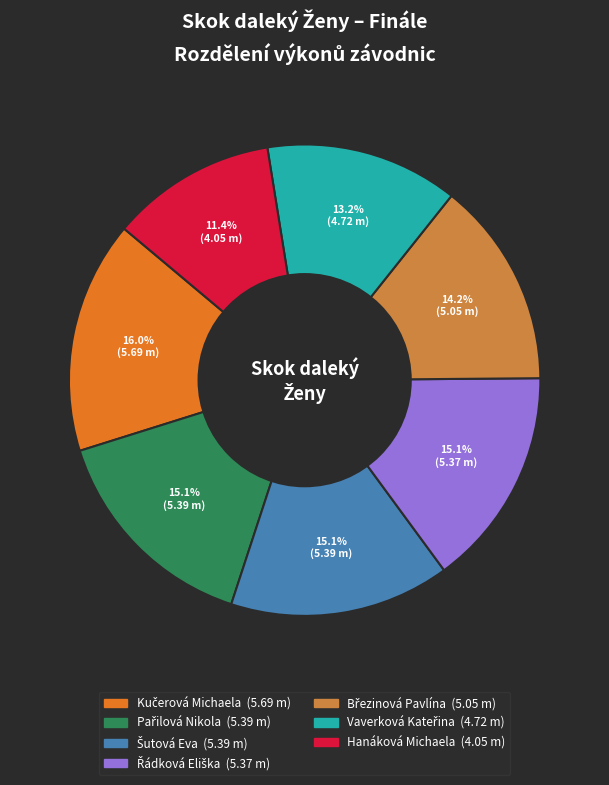

How many segments does this pie chart have?

7